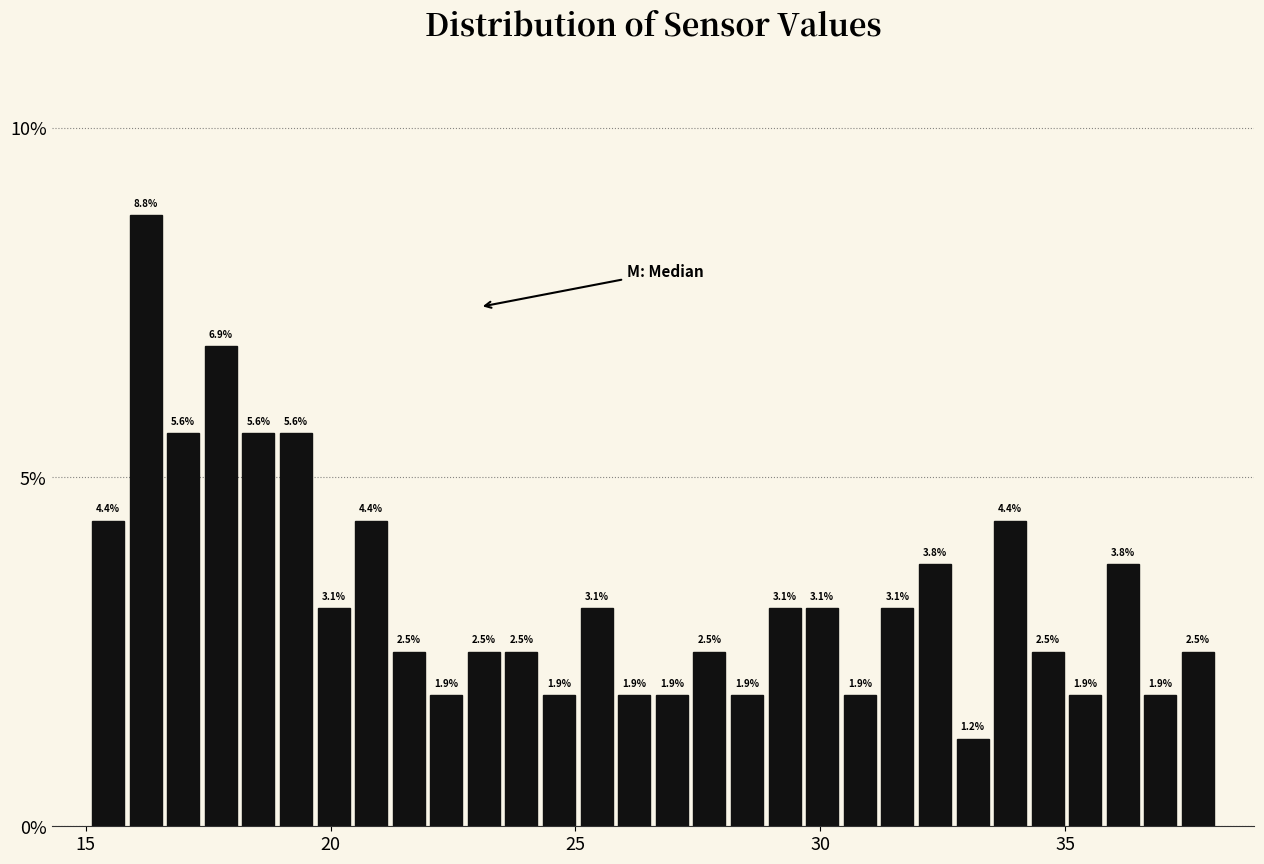

Read against the x-axis, roughly where is the centre of the tallest bar?

16.0